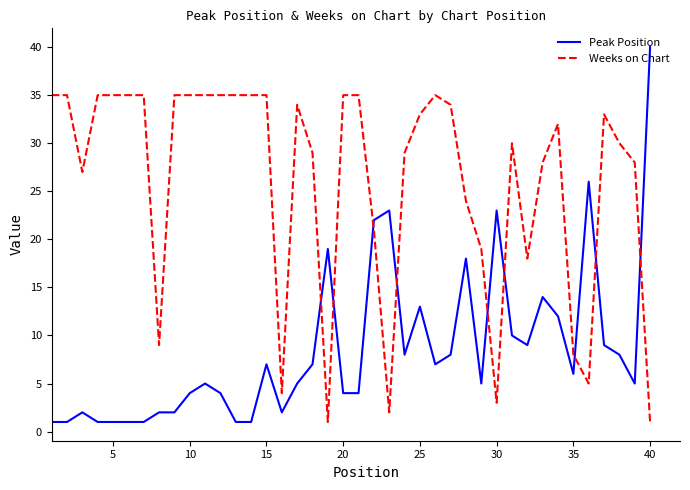

Which series has the largest total across all categories?

Weeks on Chart